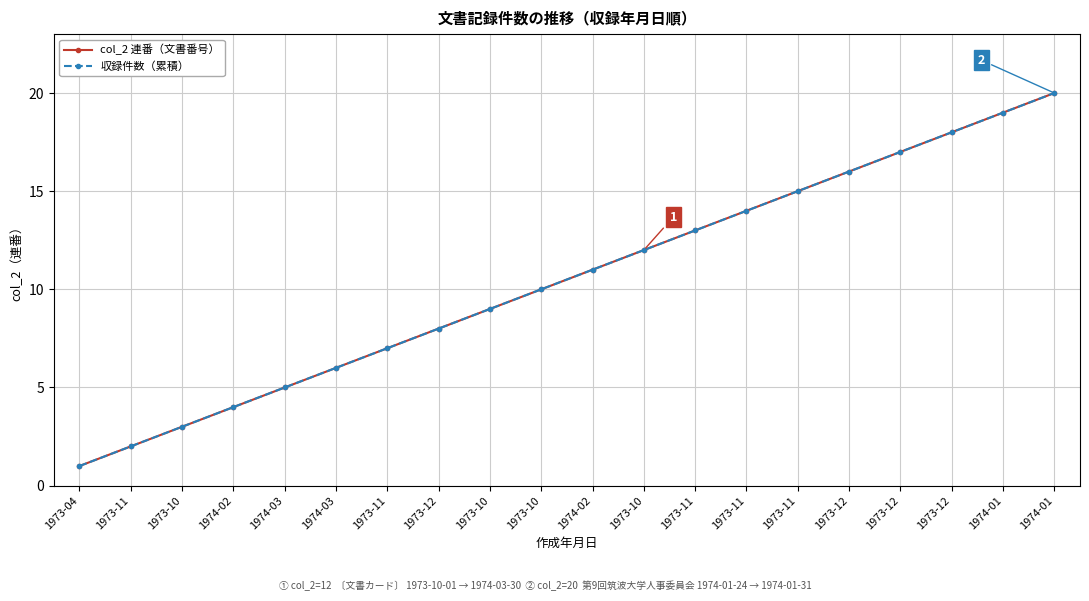

Is this an area chart (filled region under the line)?

No